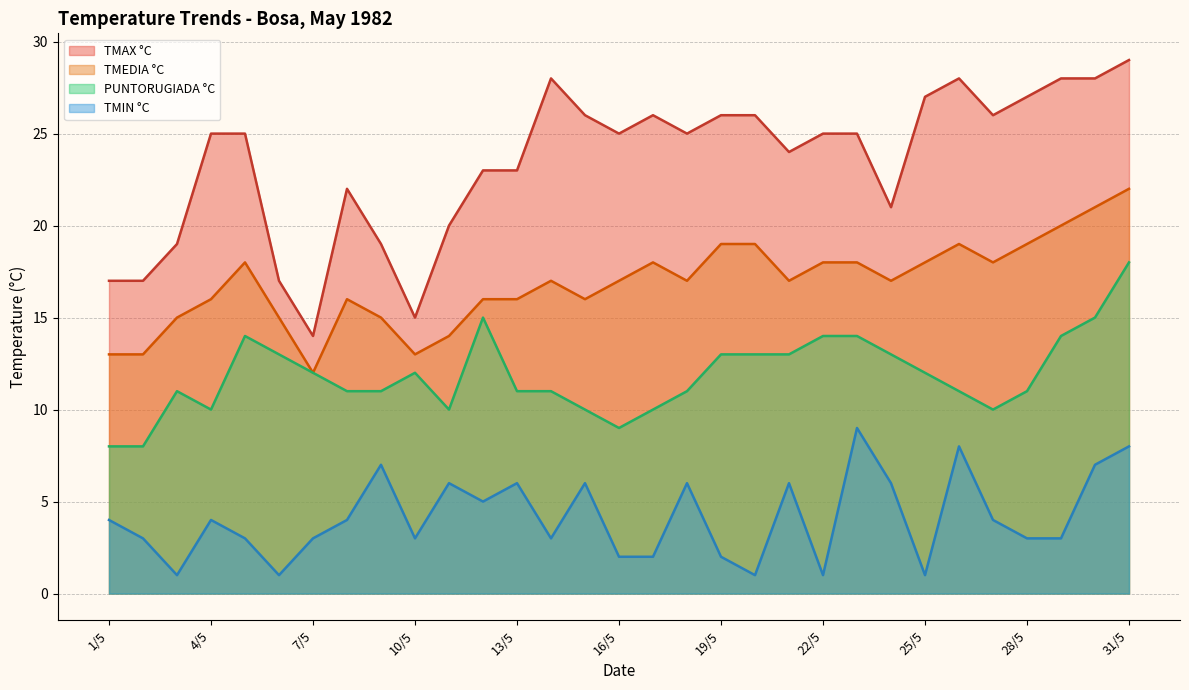

What is the difference between the TMEDIA °C values at 27/5 and 30/5?

3